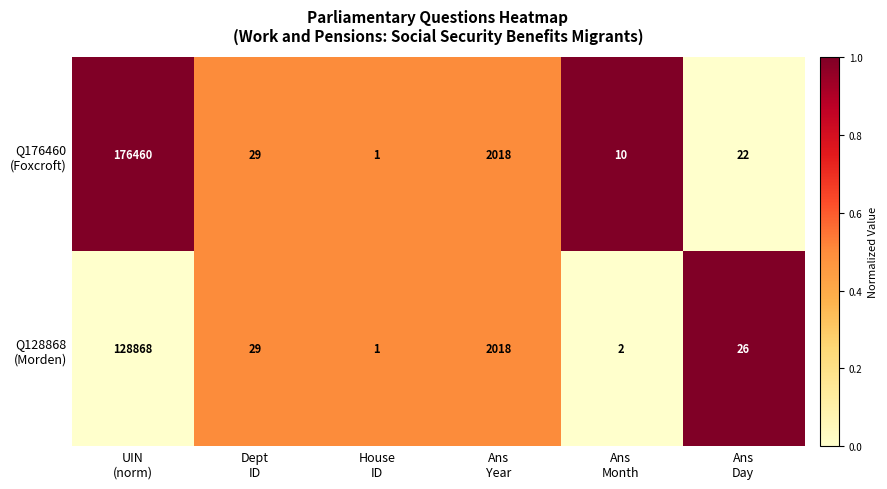

What is the maximum value shown in the chart?

176460